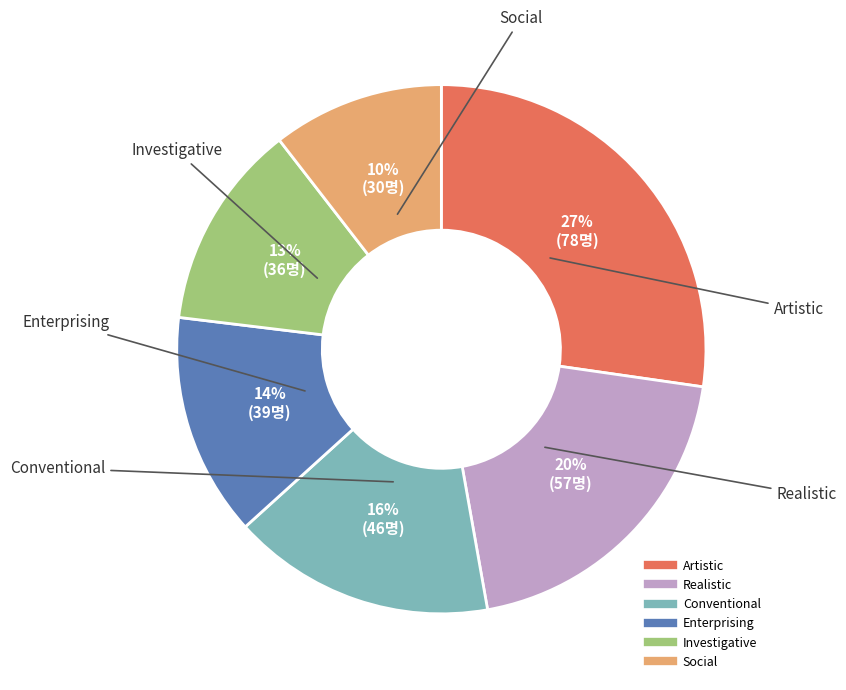

Approximately how many times larger is the value at Artistic compared to Conventional?

1.7